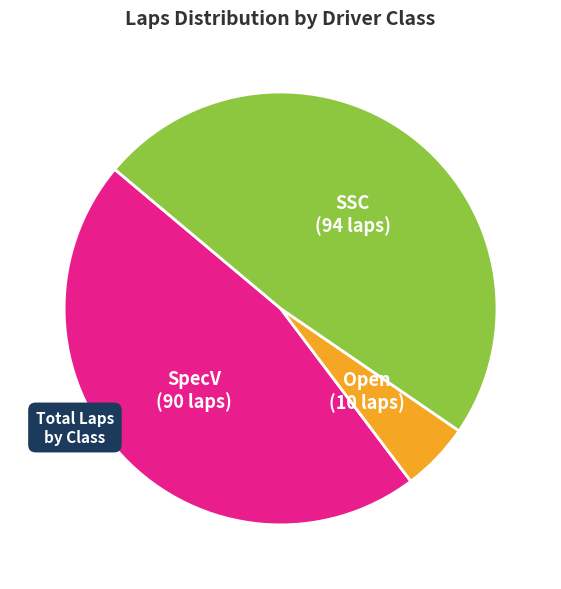

Does any single category account for the majority?

No